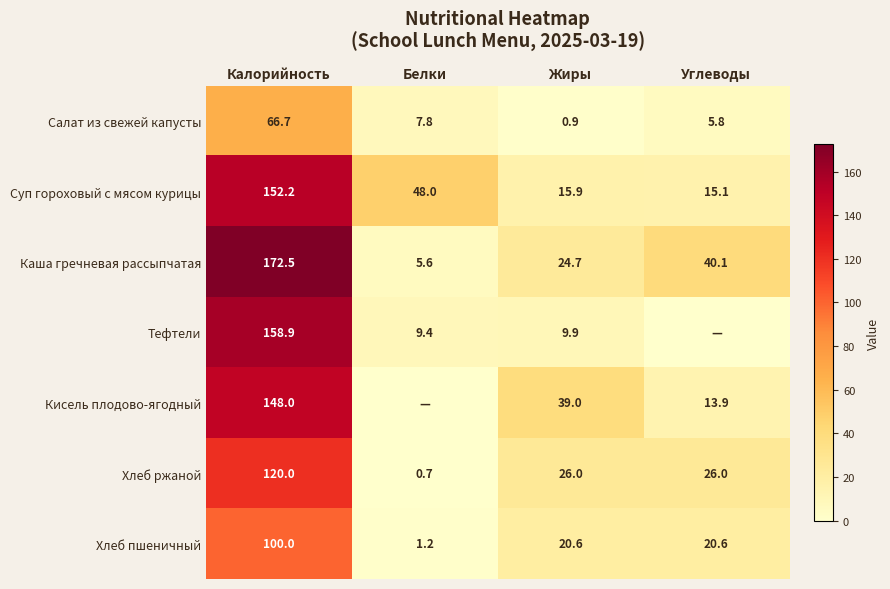

What is the difference between the maximum and minimum values in the Хлеб пшеничный series?

98.8